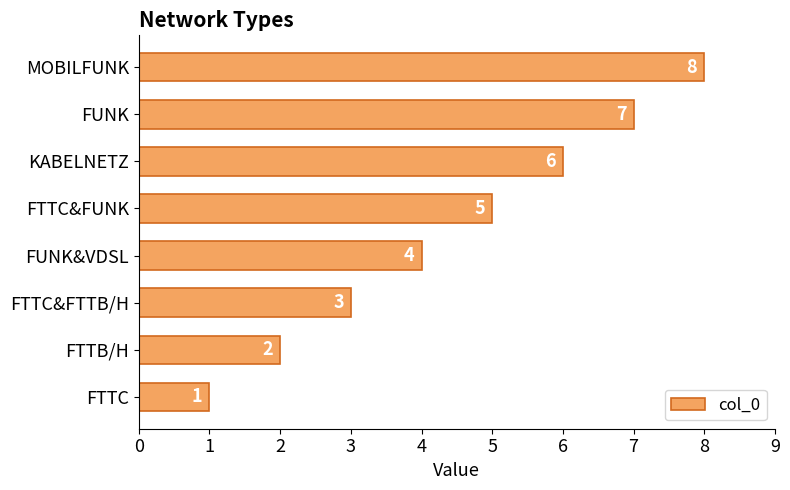

Count the values in the range 3 to 7.

5